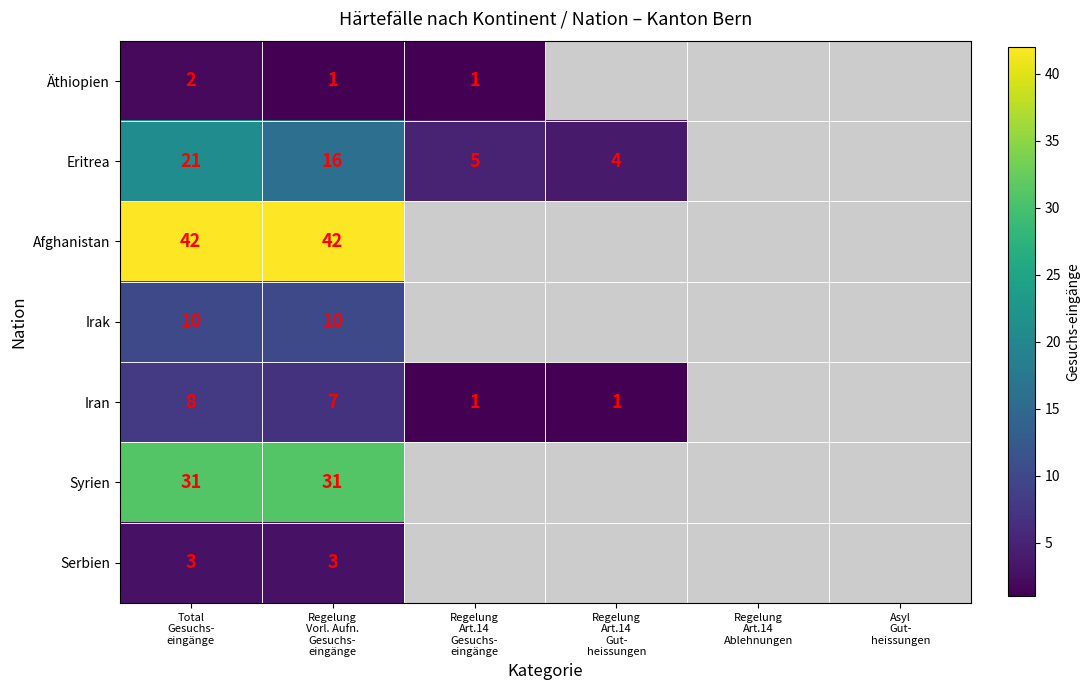

How many data points does each series have?

6